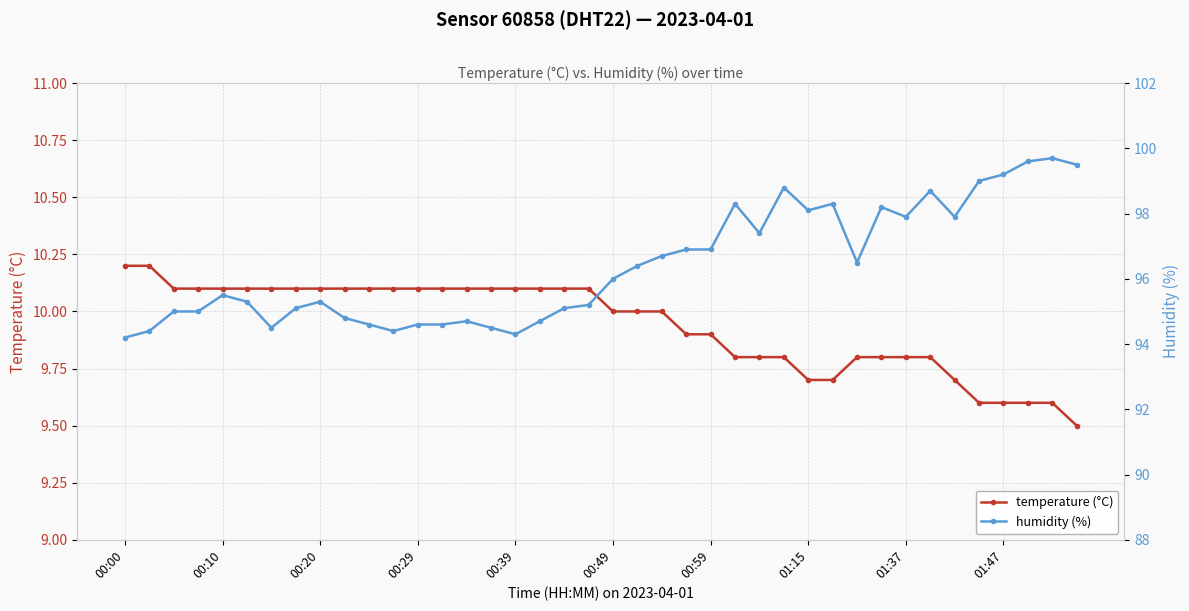

Which series has the largest range (max minus min)?

humidity (%)